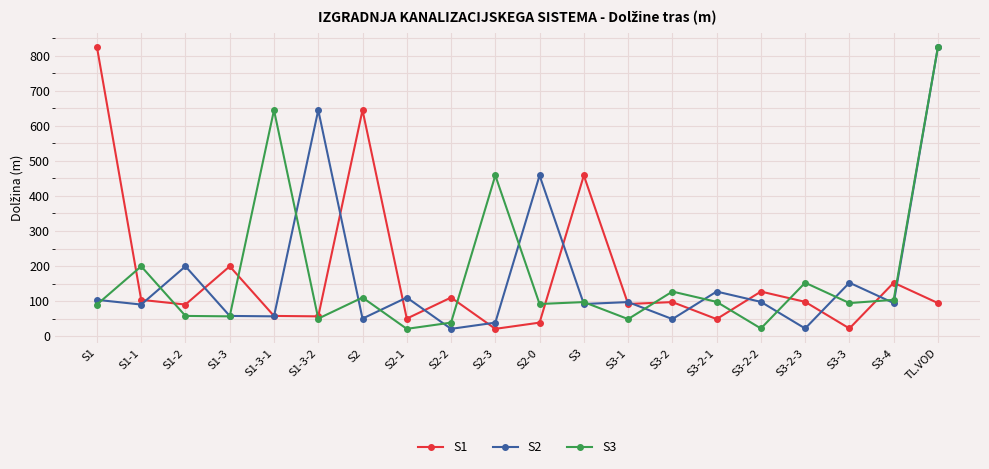

What is the lowest value of the S1 series?

20.9